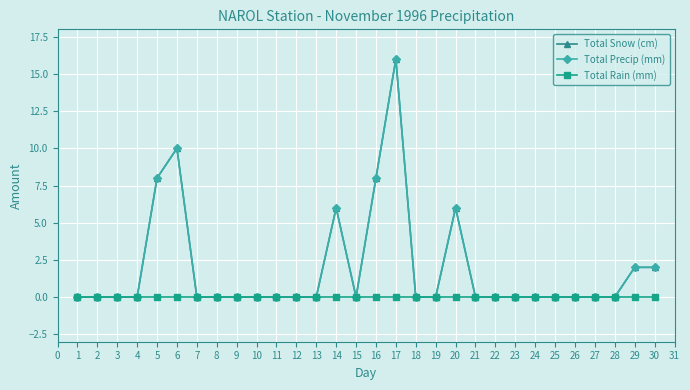

Which series has the largest range (max minus min)?

Total Snow (cm)